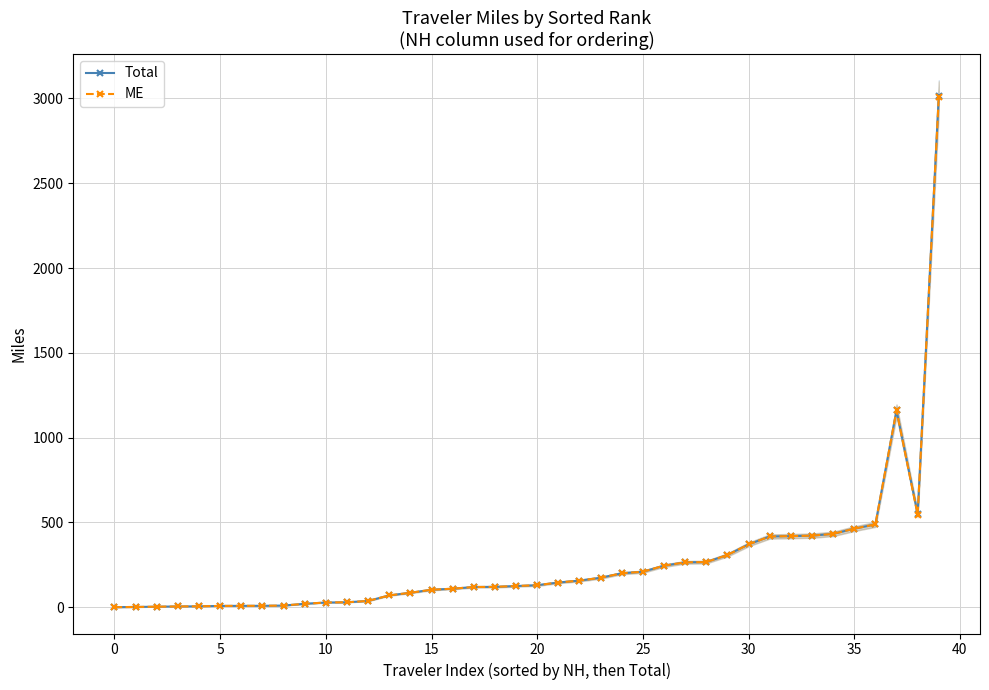

What is the average value of the ME series?

267.9